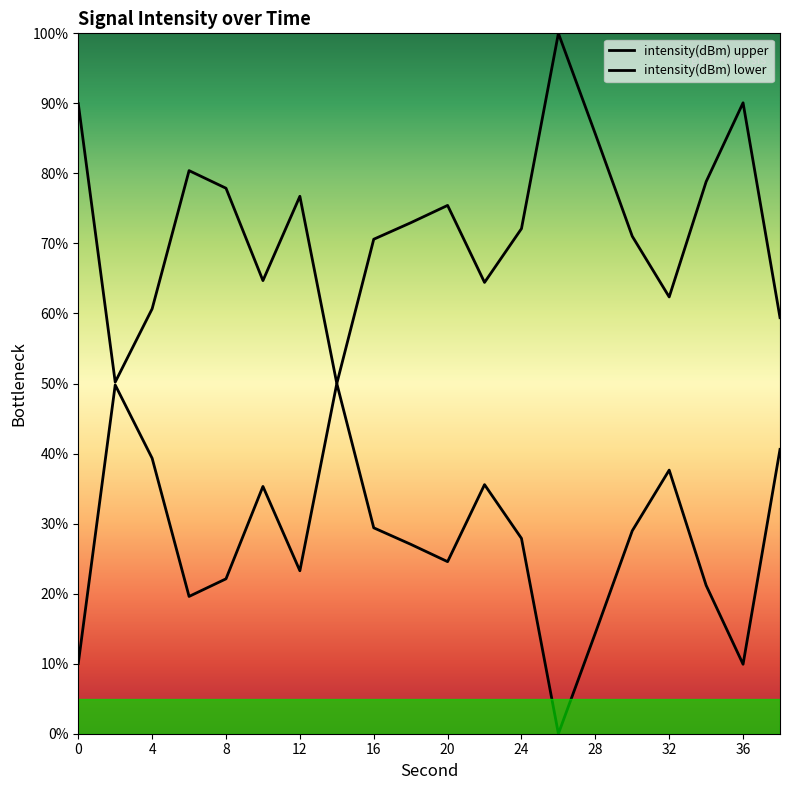

What is the sum of all intensity(dBm) upper values?

1453.4